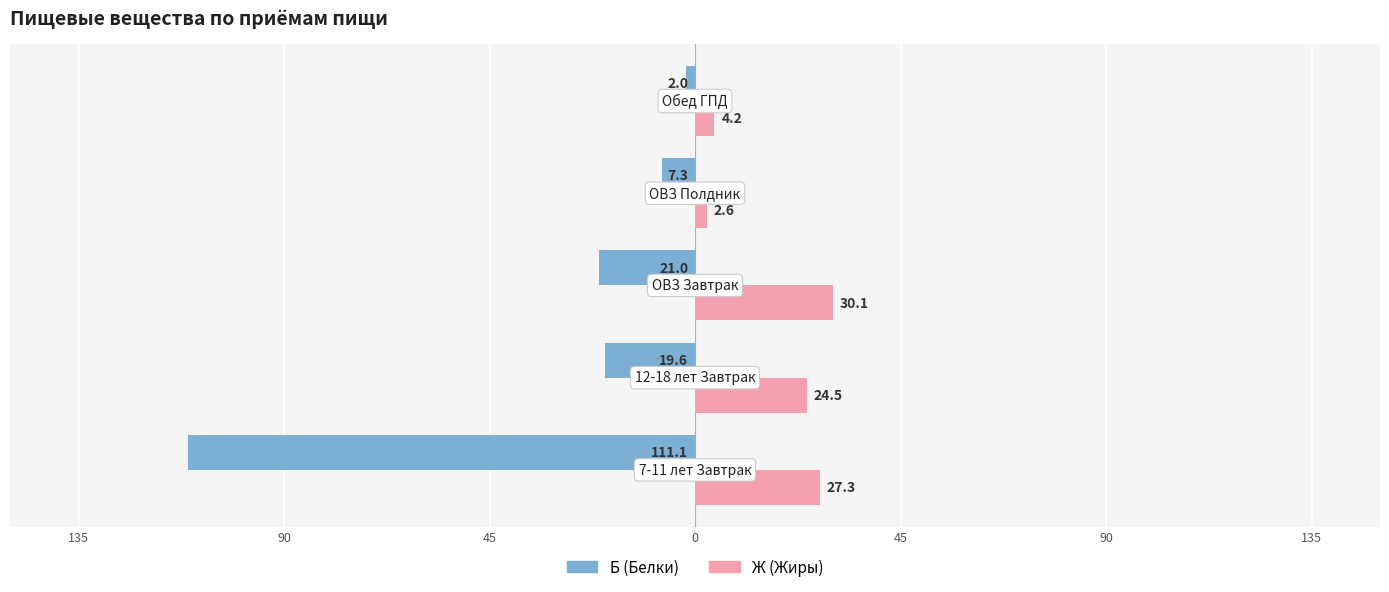

What are all the series names shown in the legend?

Б (Белки), Ж (Жиры)